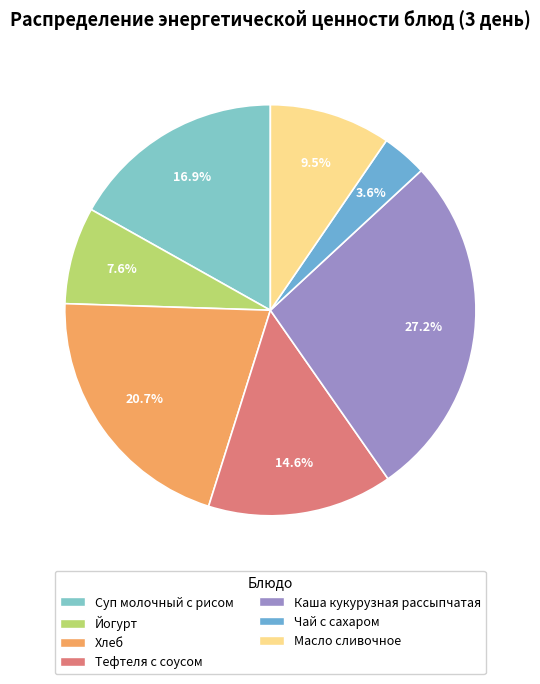

Which category has the smallest portion of the pie?

Чай с сахаром